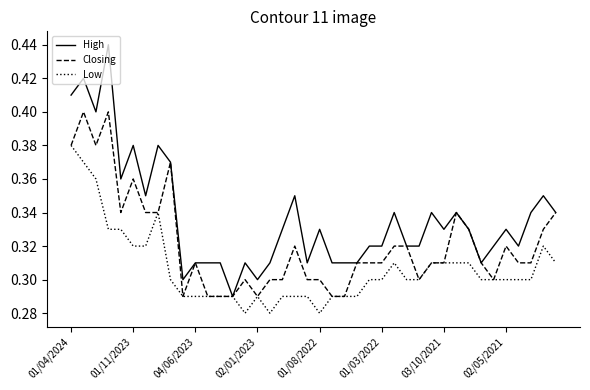

Rank the series by their maximum value, from highest to lowest.

High, Closing, Low